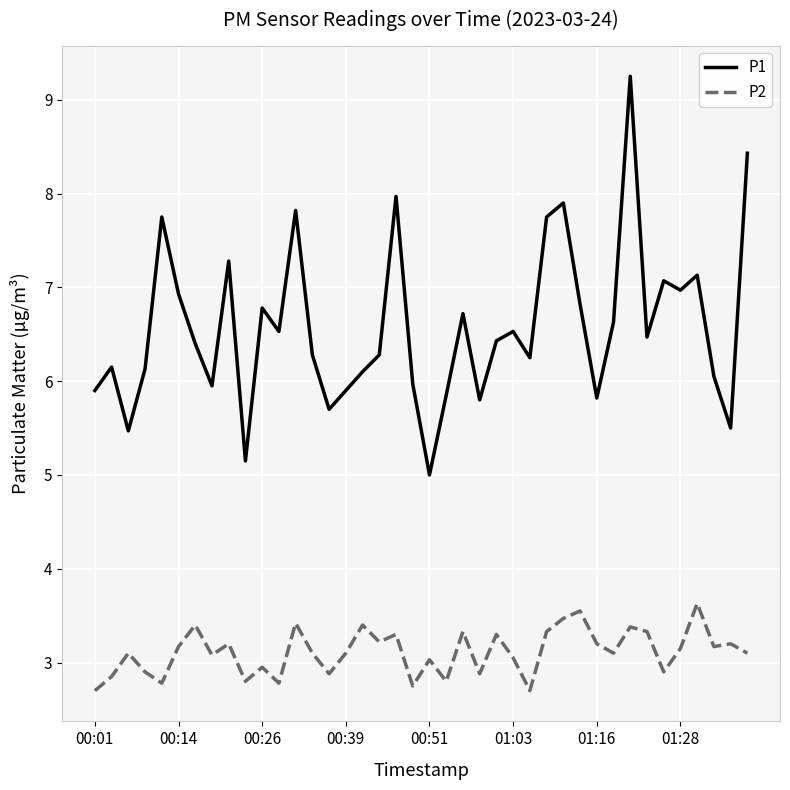

What is the minimum value shown in the chart?

2.7